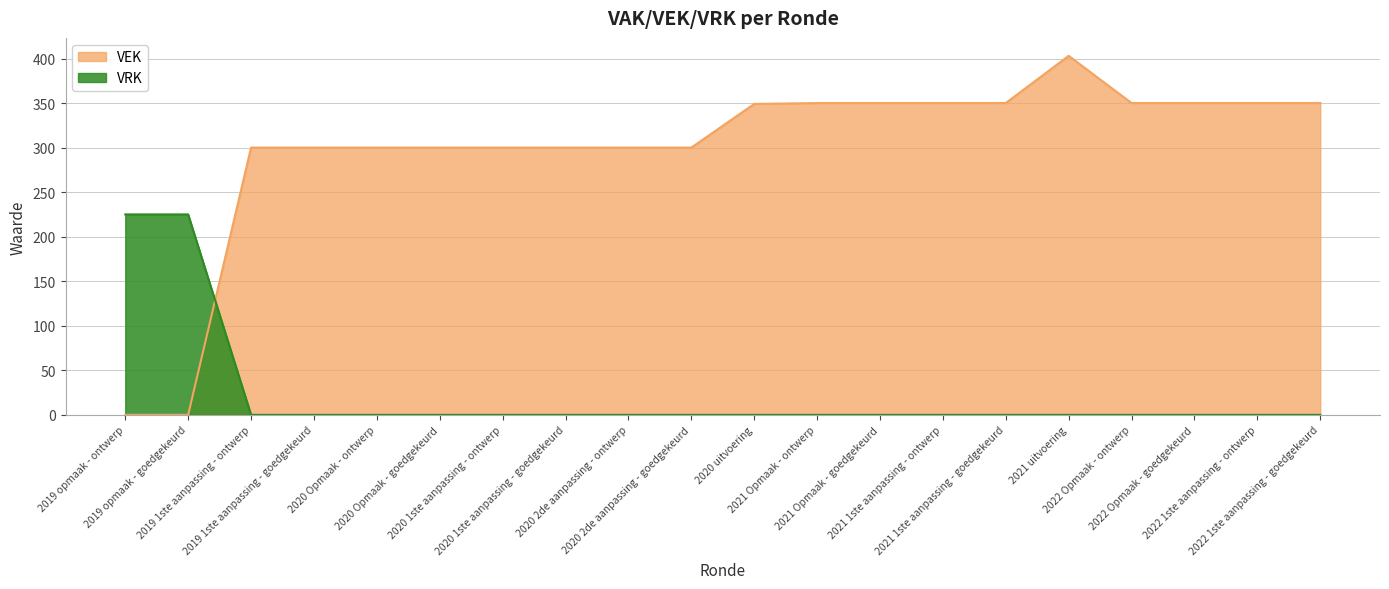

At which category is the sum across all series the highest?

2021 uitvoering